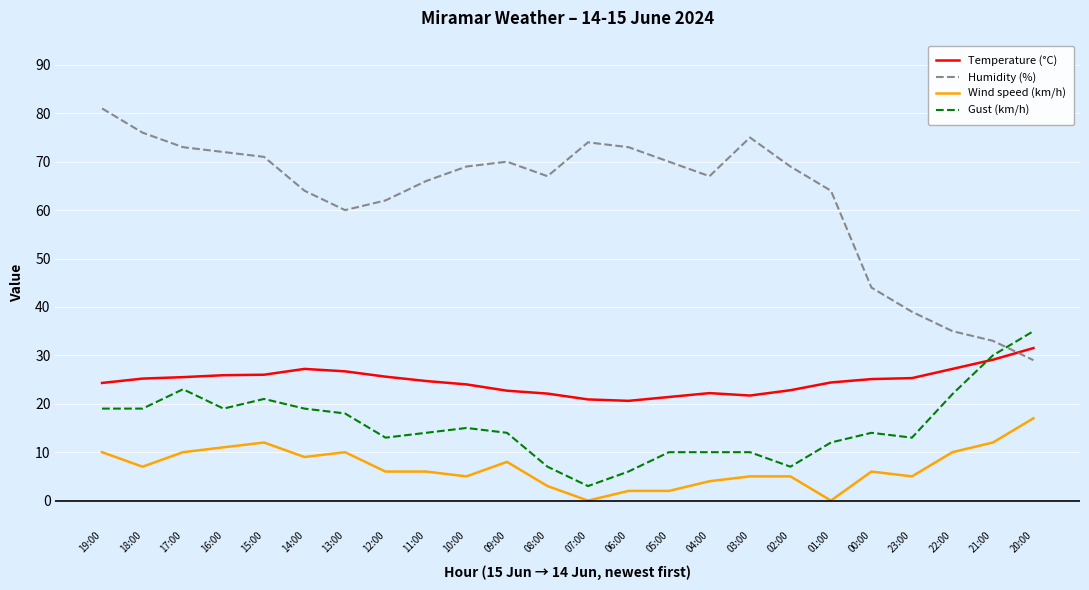

At which label does Temperature (°C) reach its peak?

20:00